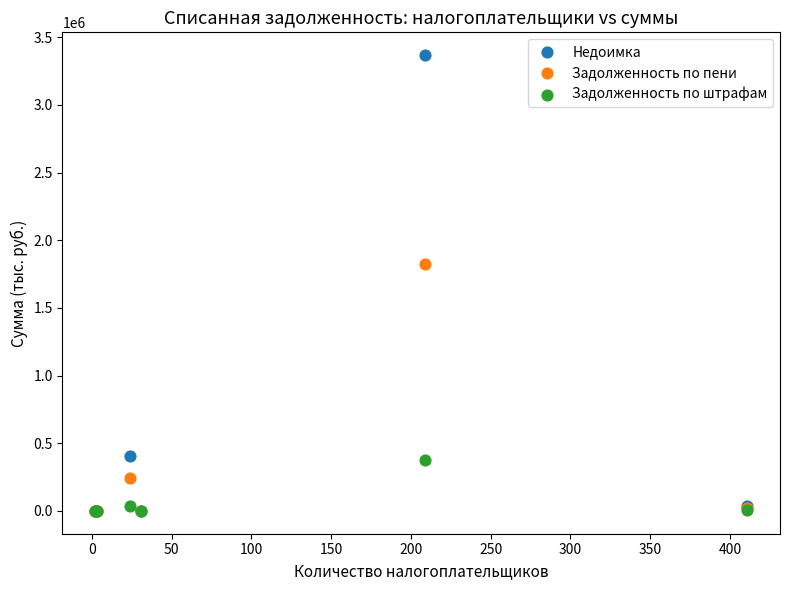

What are all the series names shown in the legend?

Недоимка, Задолженность по пени, Задолженность по штрафам